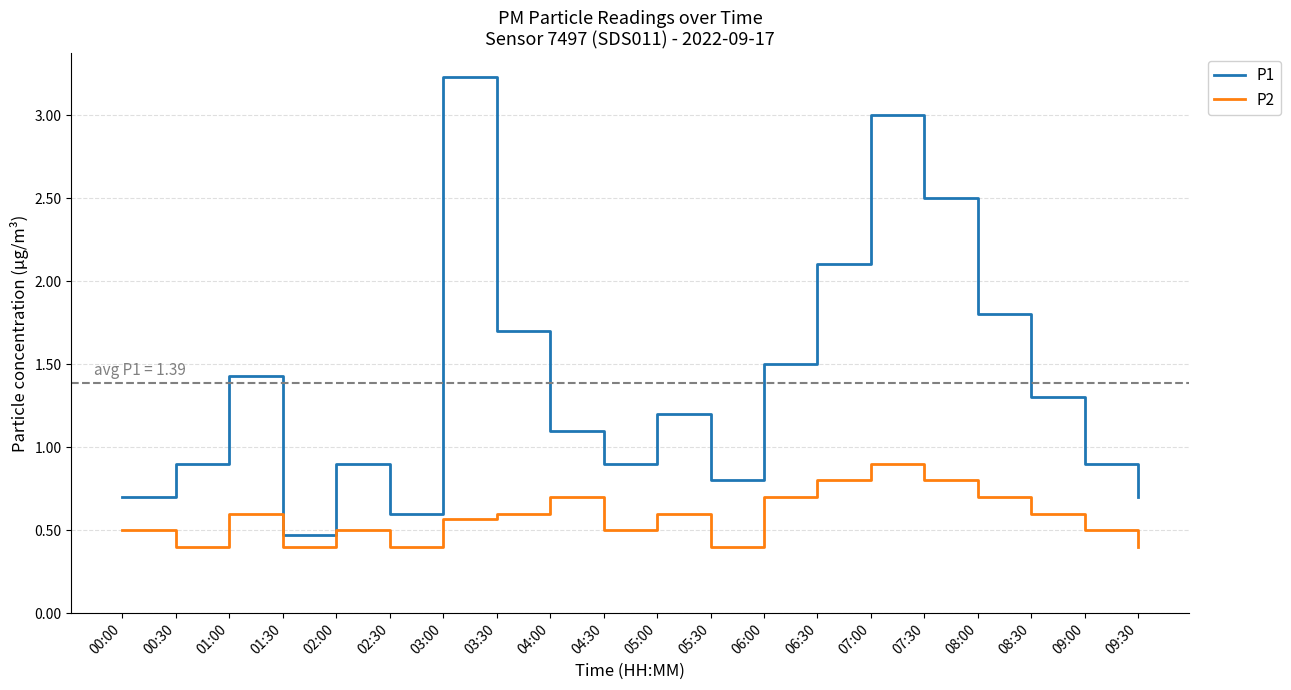

At which label does P1 first exceed 1?

01:00